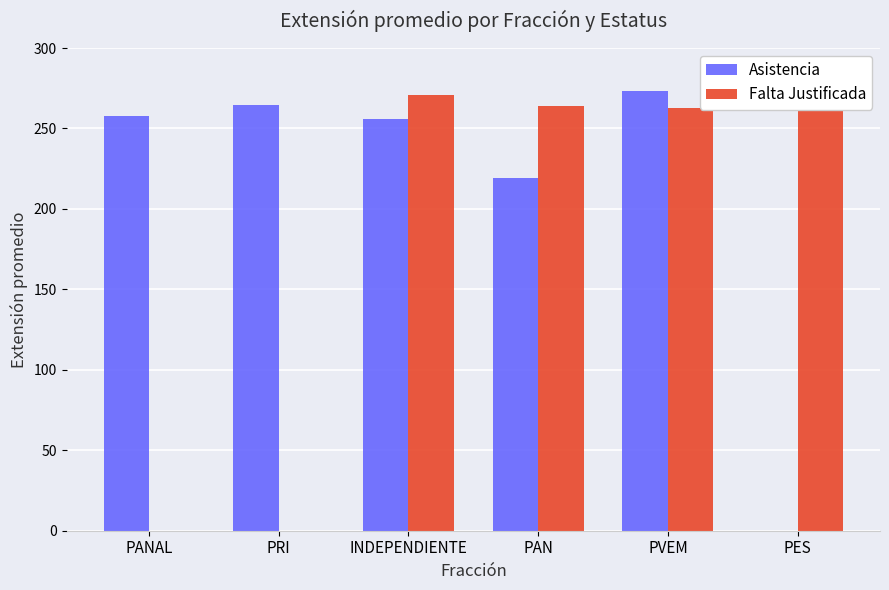

Reading left to right, what are all the values shown in this chart?

Asistencia: 257.5	264.5	255.8	219.0	273.0	0.0
Falta Justificada: 0.0	0.0	271.0	264.0	262.7	266.0